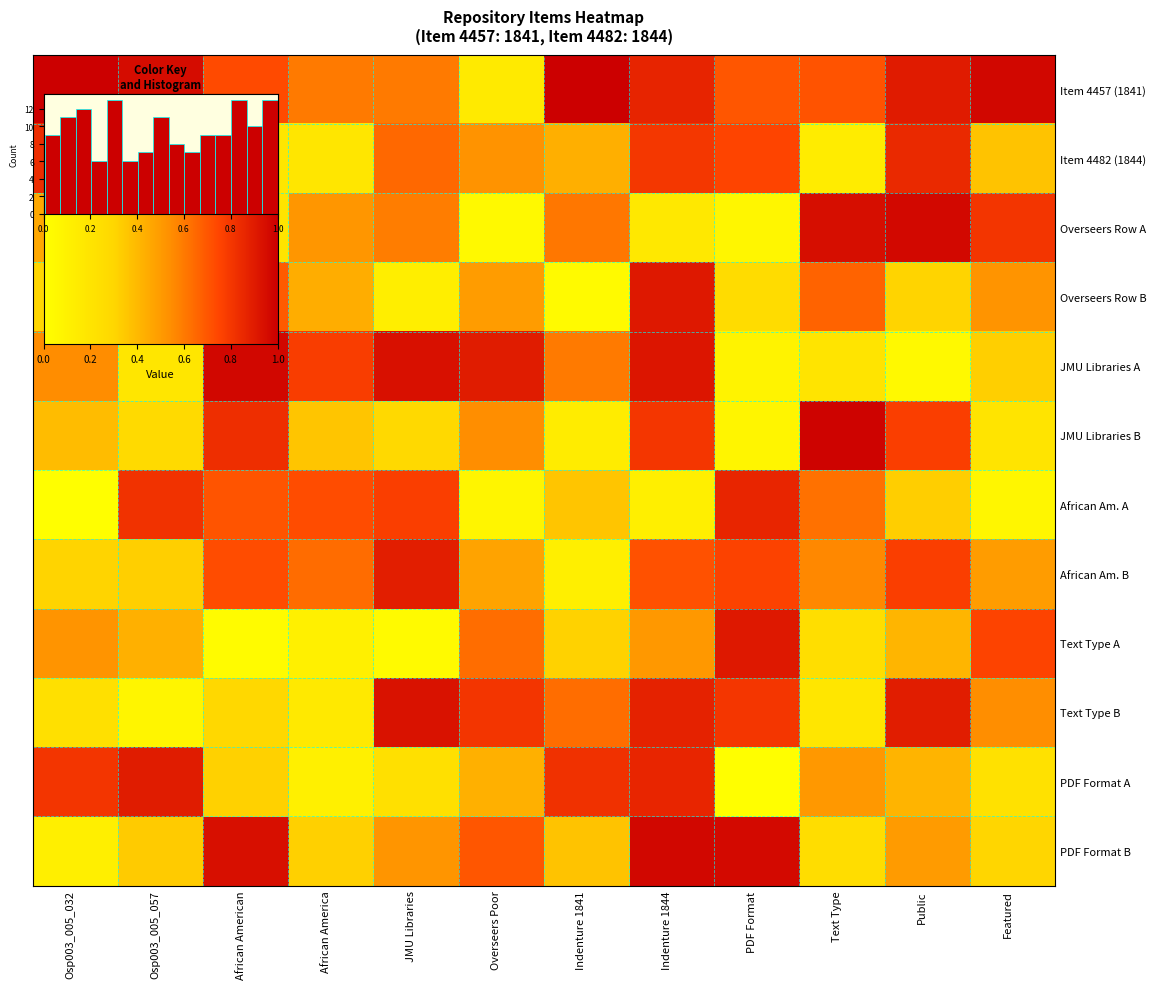

The African Am. B series shows 0.5 at Featured. True or false?

True